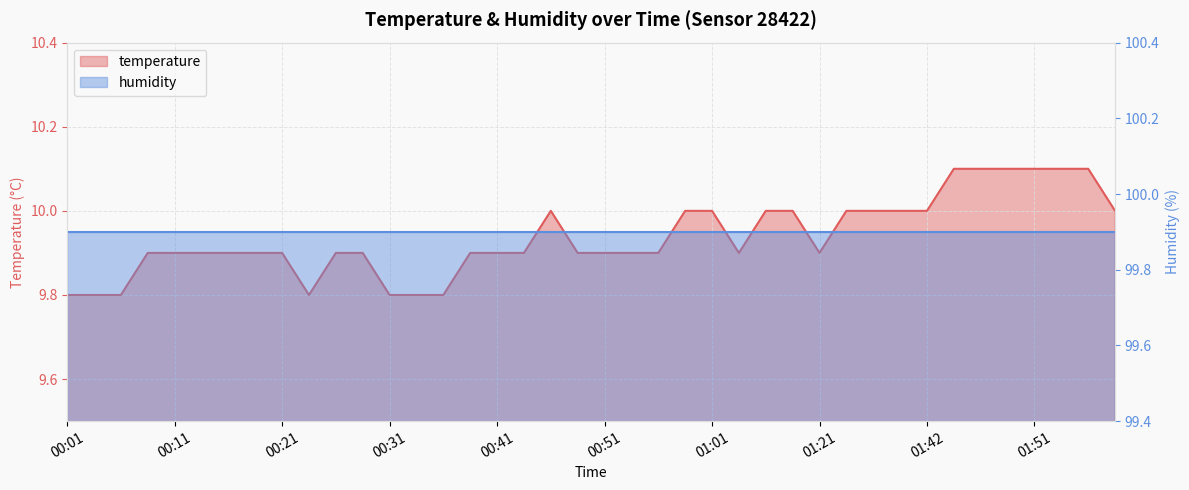

Reading left to right, transcribe all the data shown in this chart.

00:01=9.8	00:04=9.8	00:06=9.8	00:09=9.9	00:11=9.9	00:13=9.9	00:16=9.9	00:18=9.9	00:21=9.9	00:23=9.8	00:26=9.9	00:28=9.9	00:31=9.8	00:33=9.8	00:36=9.8	00:38=9.9	00:41=9.9	00:43=9.9	00:46=10.0	00:48=9.9	00:51=9.9	00:53=9.9	00:56=9.9	00:58=10.0	01:01=10.0	01:03=9.9	01:11=10.0	01:17=10.0	01:21=9.9	01:34=10.0	01:37=10.0	01:39=10.0	01:42=10.0	01:44=10.1	01:47=10.1	01:49=10.1	01:51=10.1	01:54=10.1	01:56=10.1	01:59=10.0